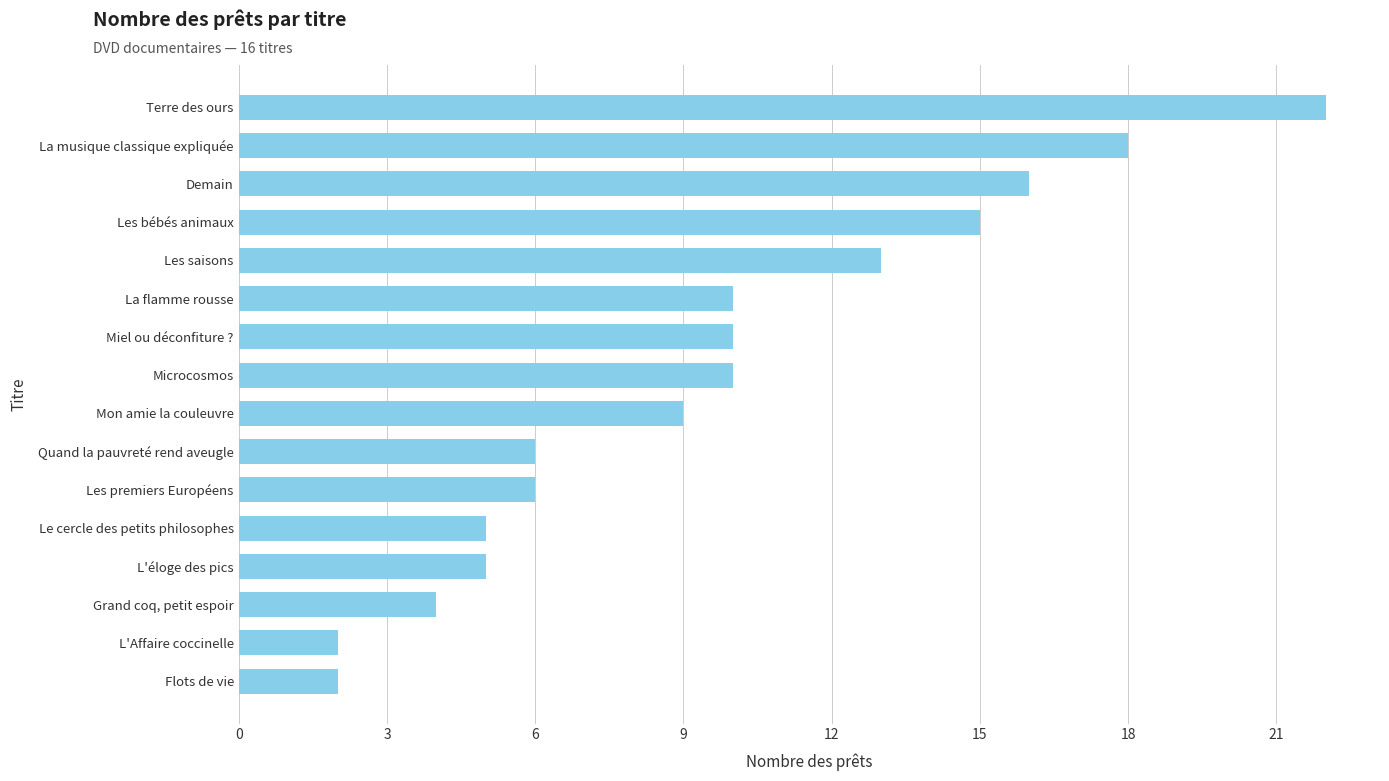

What is the difference between the values at Miel ou déconfiture ? and Le cercle des petits philosophes?

5